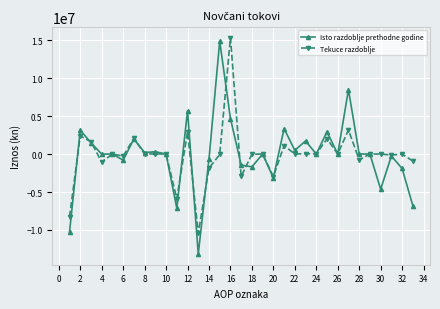

What is the minimum value shown in the chart?

-13148589